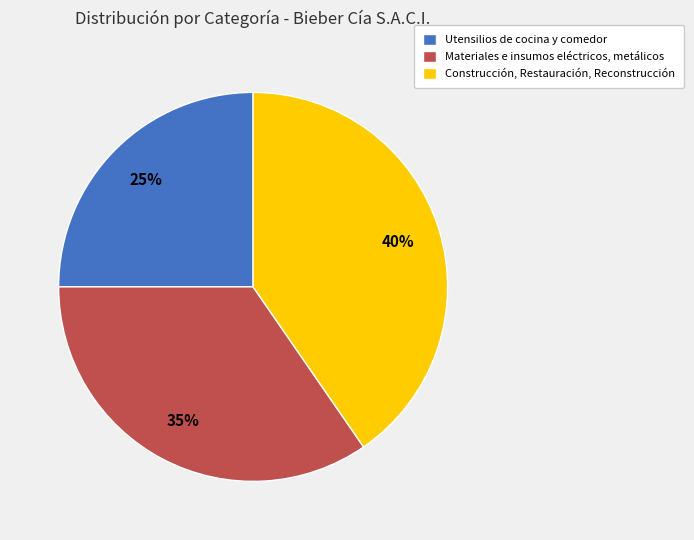

What is the ratio of the value at Utensilios de cocina y comedor to the value at Materiales e insumos eléctricos, metálicos?

0.7